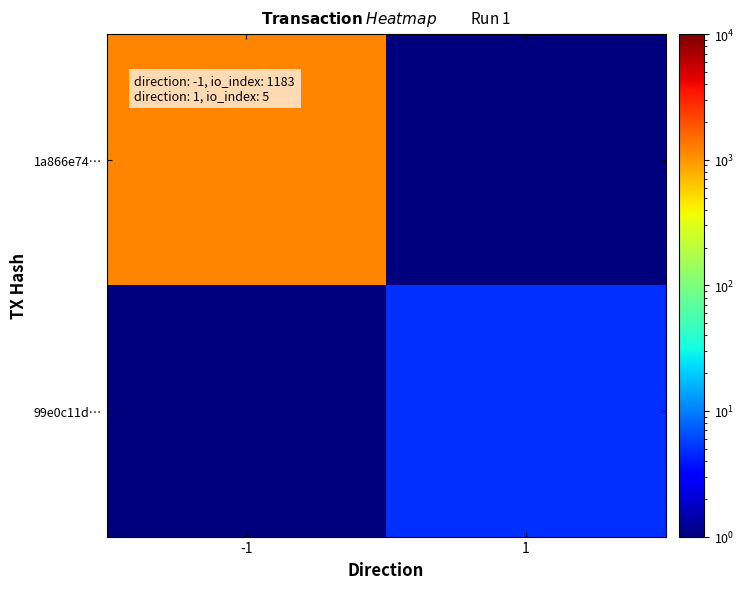

At which category is the sum across all series the highest?

-1